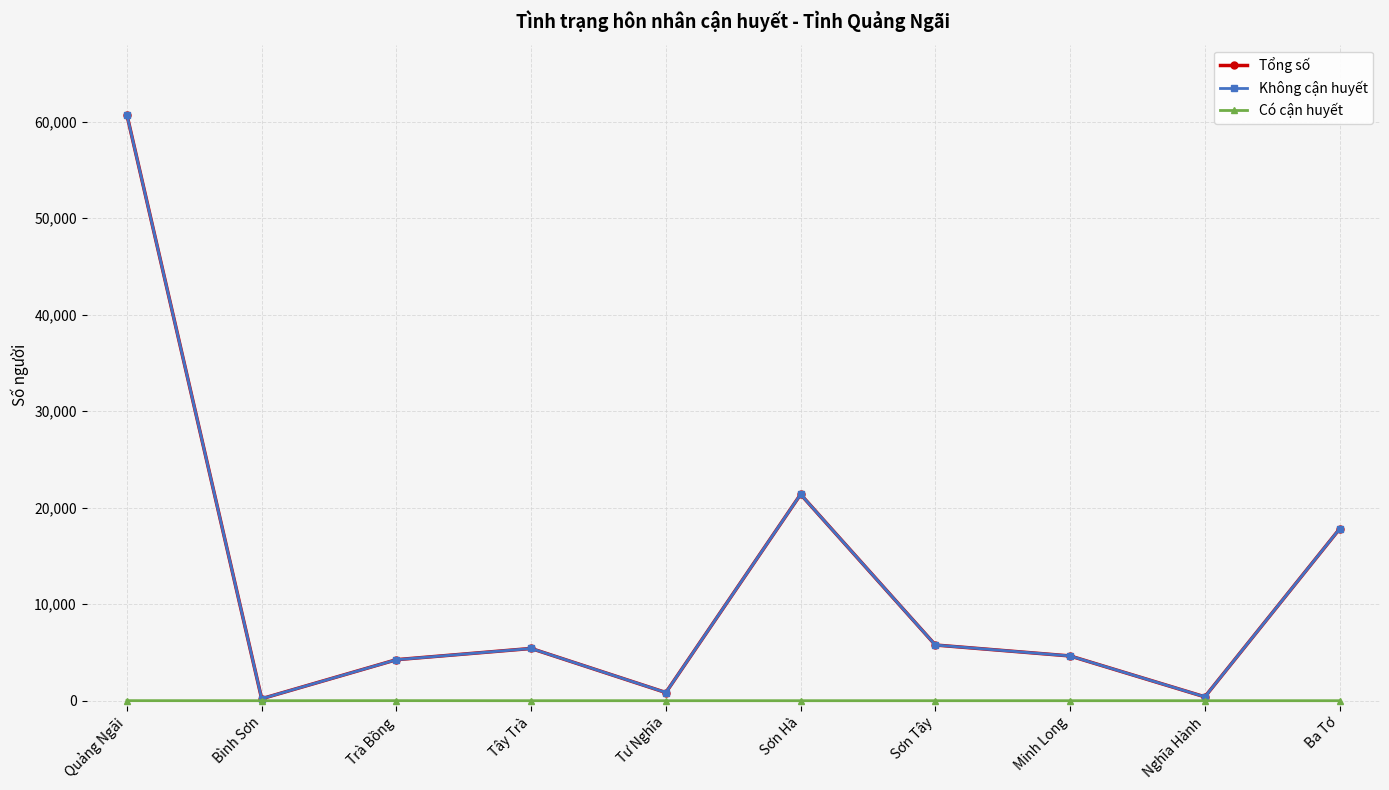

What is the maximum value for Không cận huyết?

60691.6